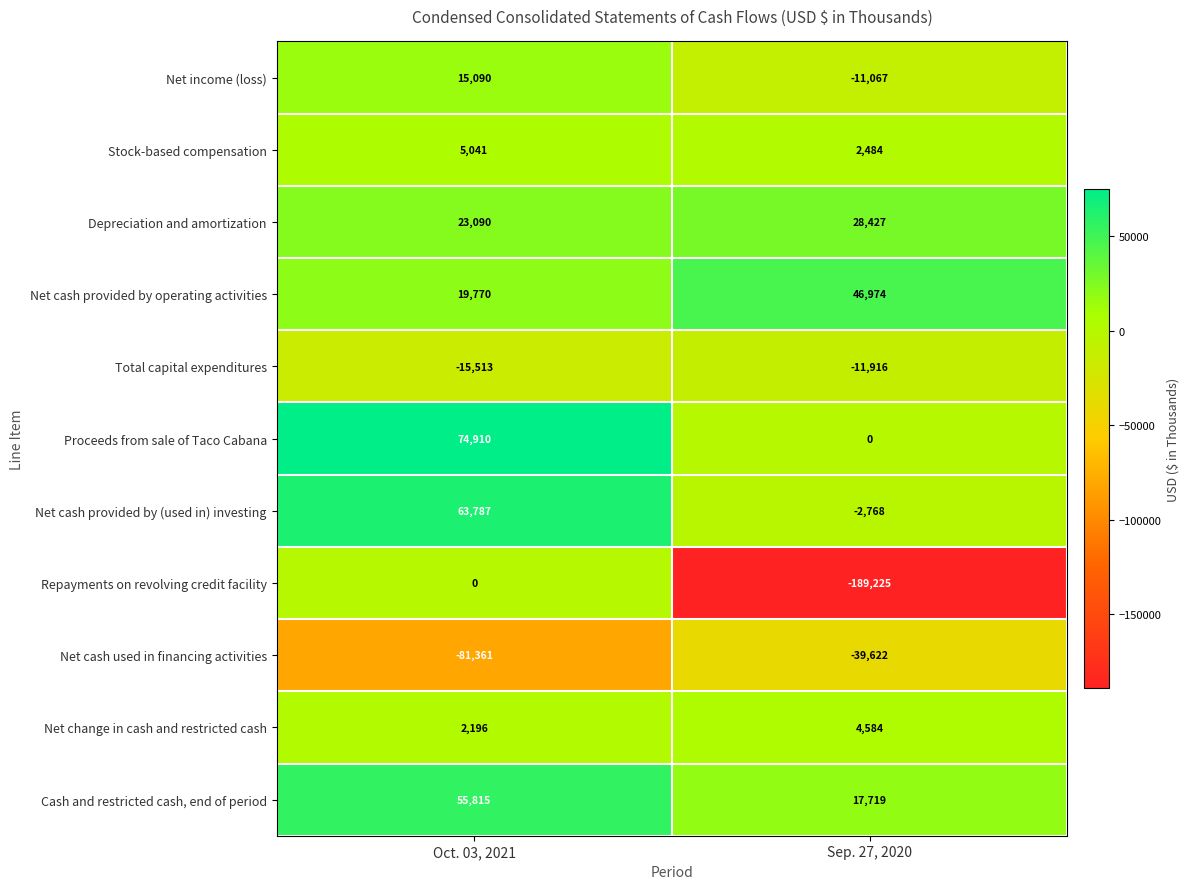

Between Oct. 03, 2021 and Sep. 27, 2020, which series saw the biggest shift?

Repayments on revolving credit facility